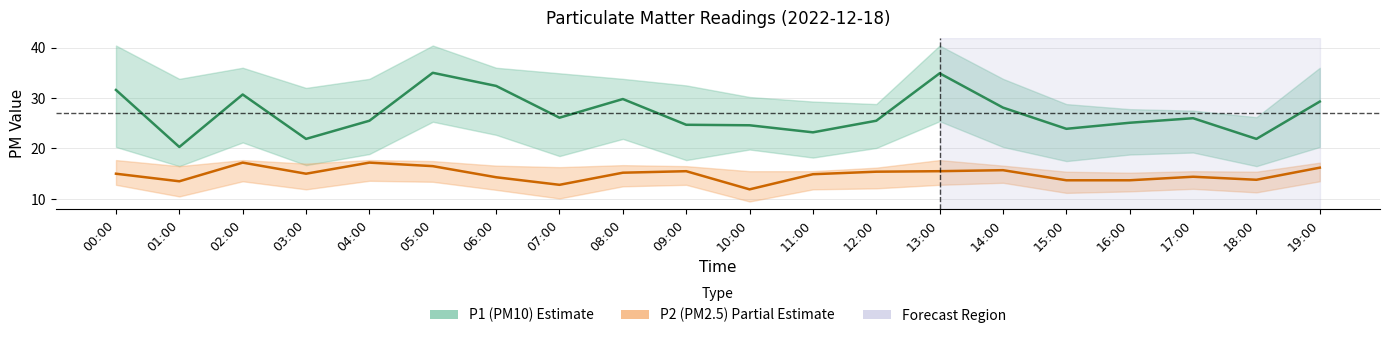

At which category does P2_upper reach its first local peak?

02:00